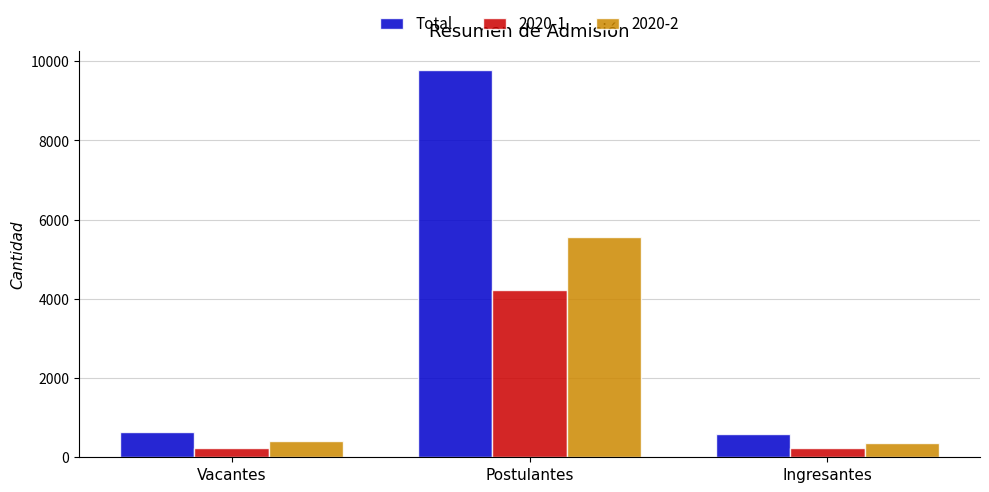

How many values in the Total series are below 636?

1